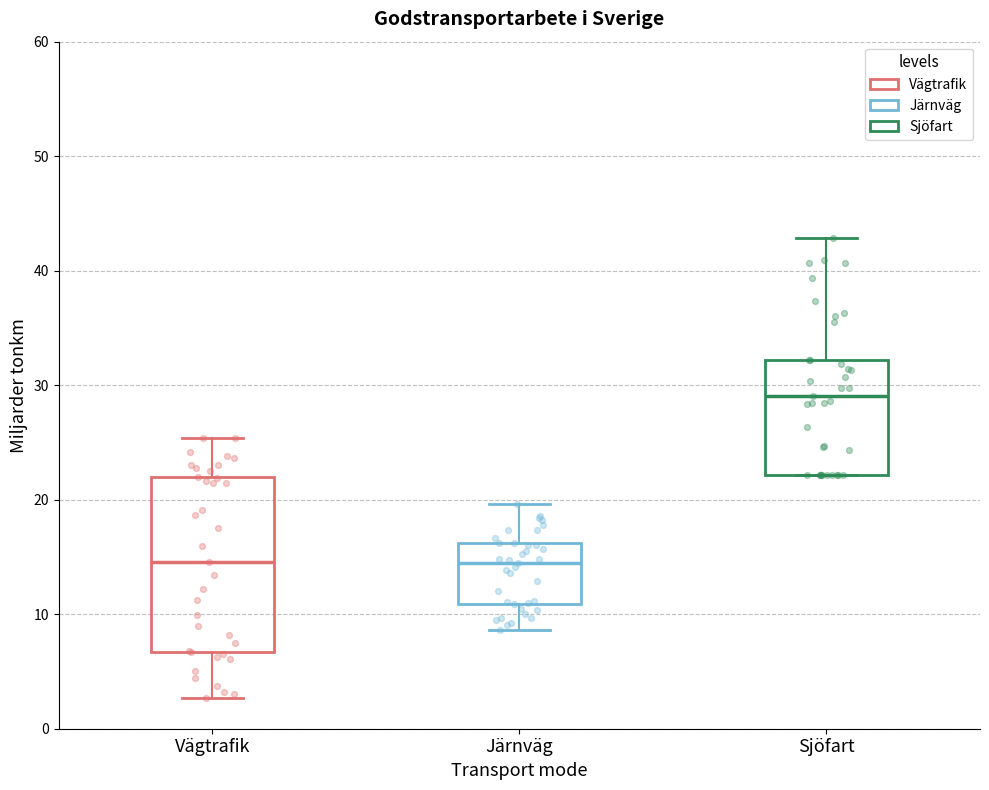

Reading left to right, read every box against the y-axis: the position of its median line, the range the box covers, and the ends of its whiskers. The values are not printed on the chart, so give them approximately, as read against the axis.

Vägtrafik: median 15, box 7 to 22, whiskers 3 to 25
Järnväg: median 14, box 11 to 16, whiskers 9 to 20
Sjöfart: median 29, box 22 to 32, whiskers 22 to 43